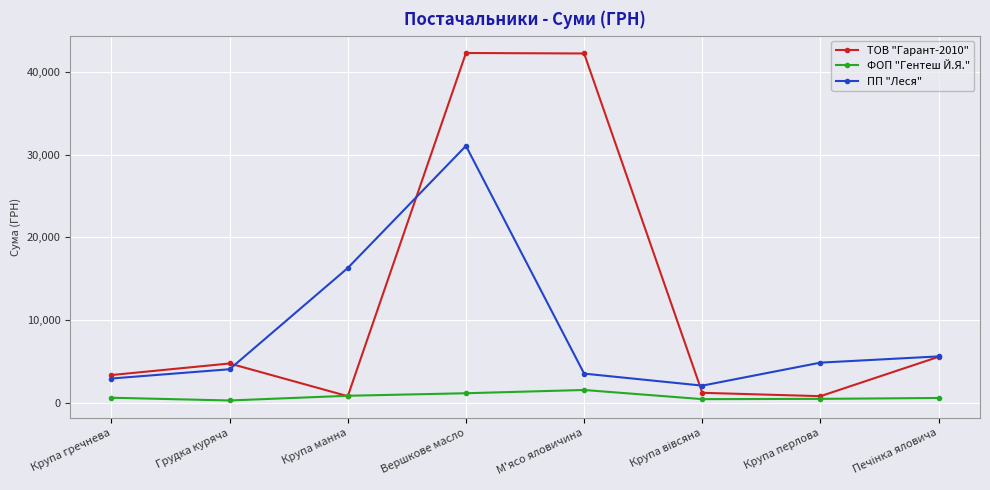

True or false: ФОП "Гентеш Й.Я." and ПП "Леся" cross at least once.

False